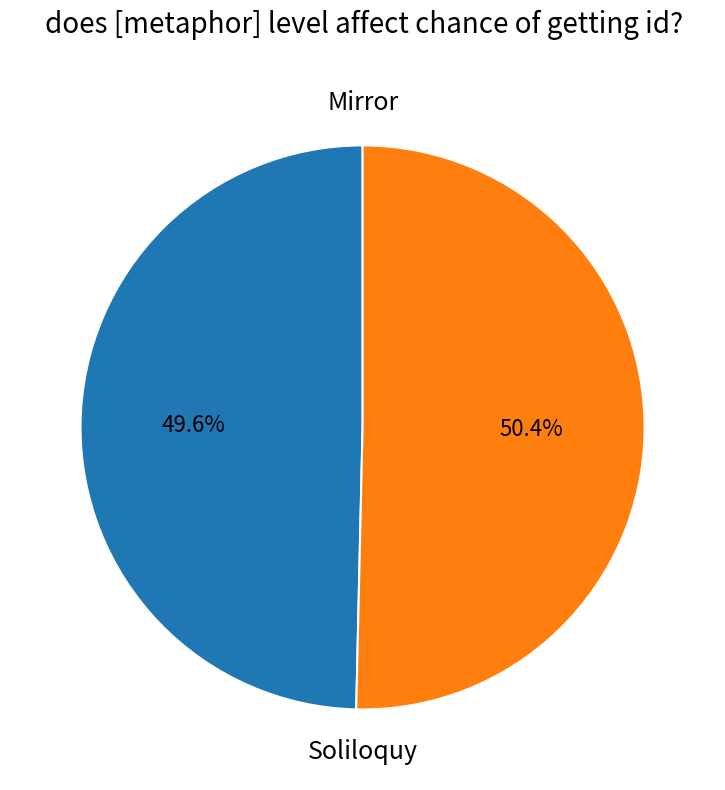

Count the number of slices in the pie.

2